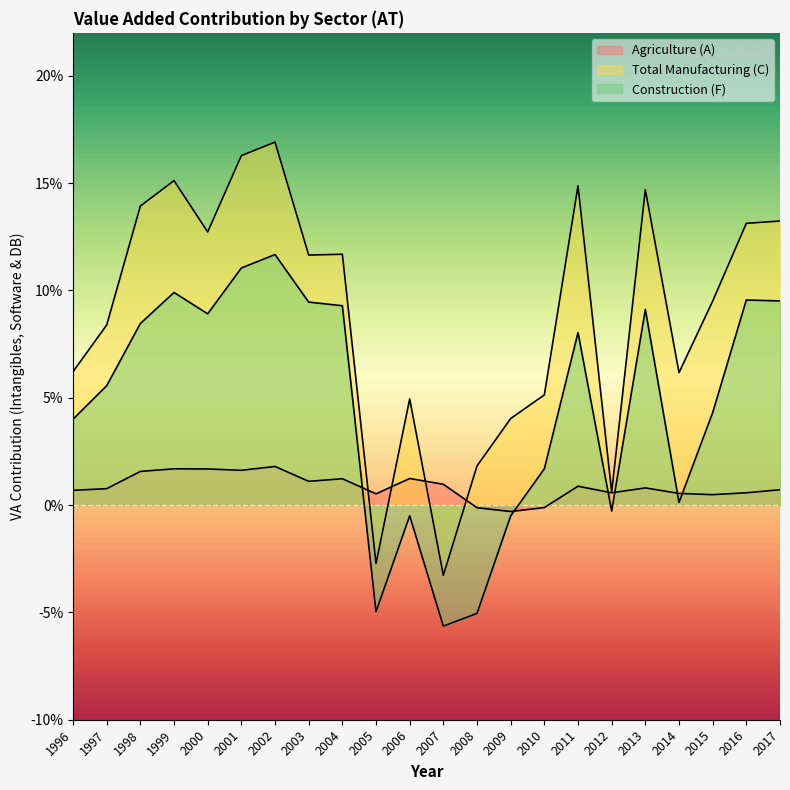

Where does the Agriculture (A) series first go above 0?

1996